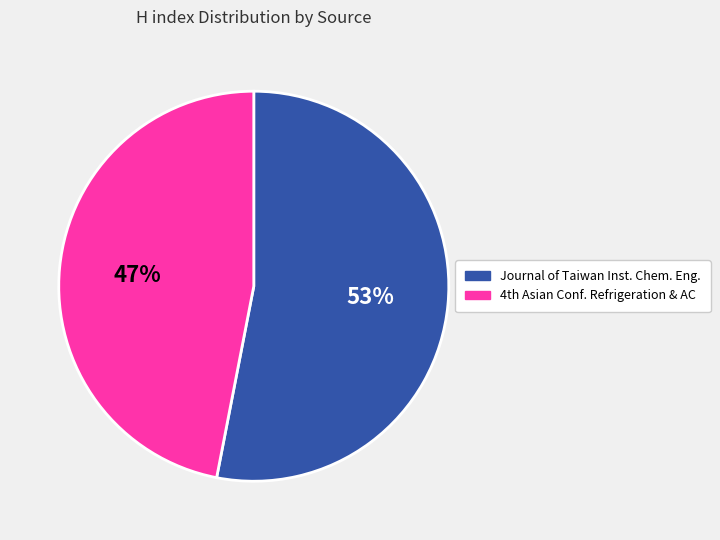

To the nearest percent, what is the average slice percentage?

50%